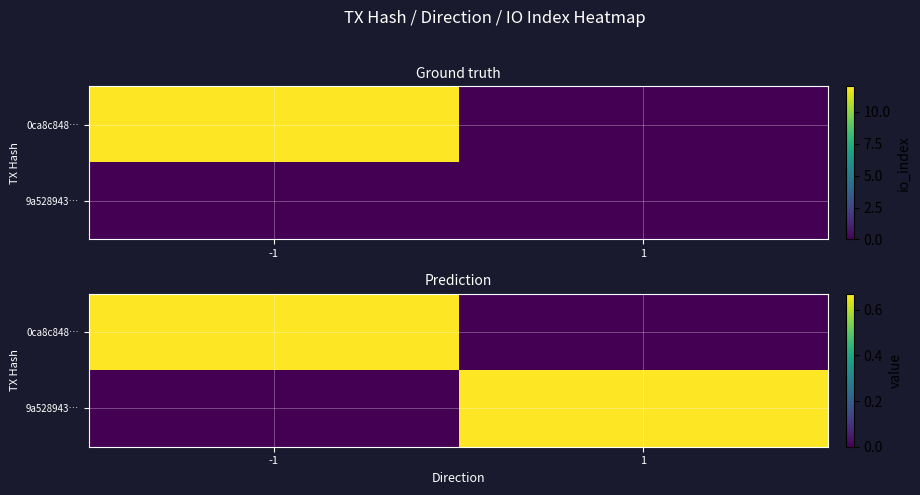

How many data points does each series have?

2